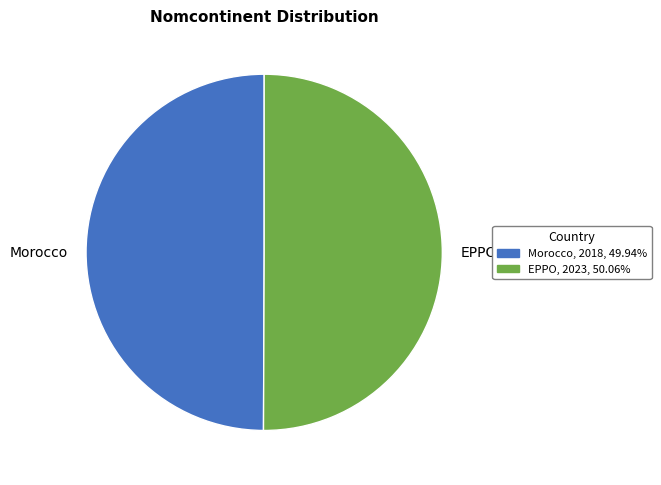

Is the sum of EPPO and Morocco greater than half?

Yes